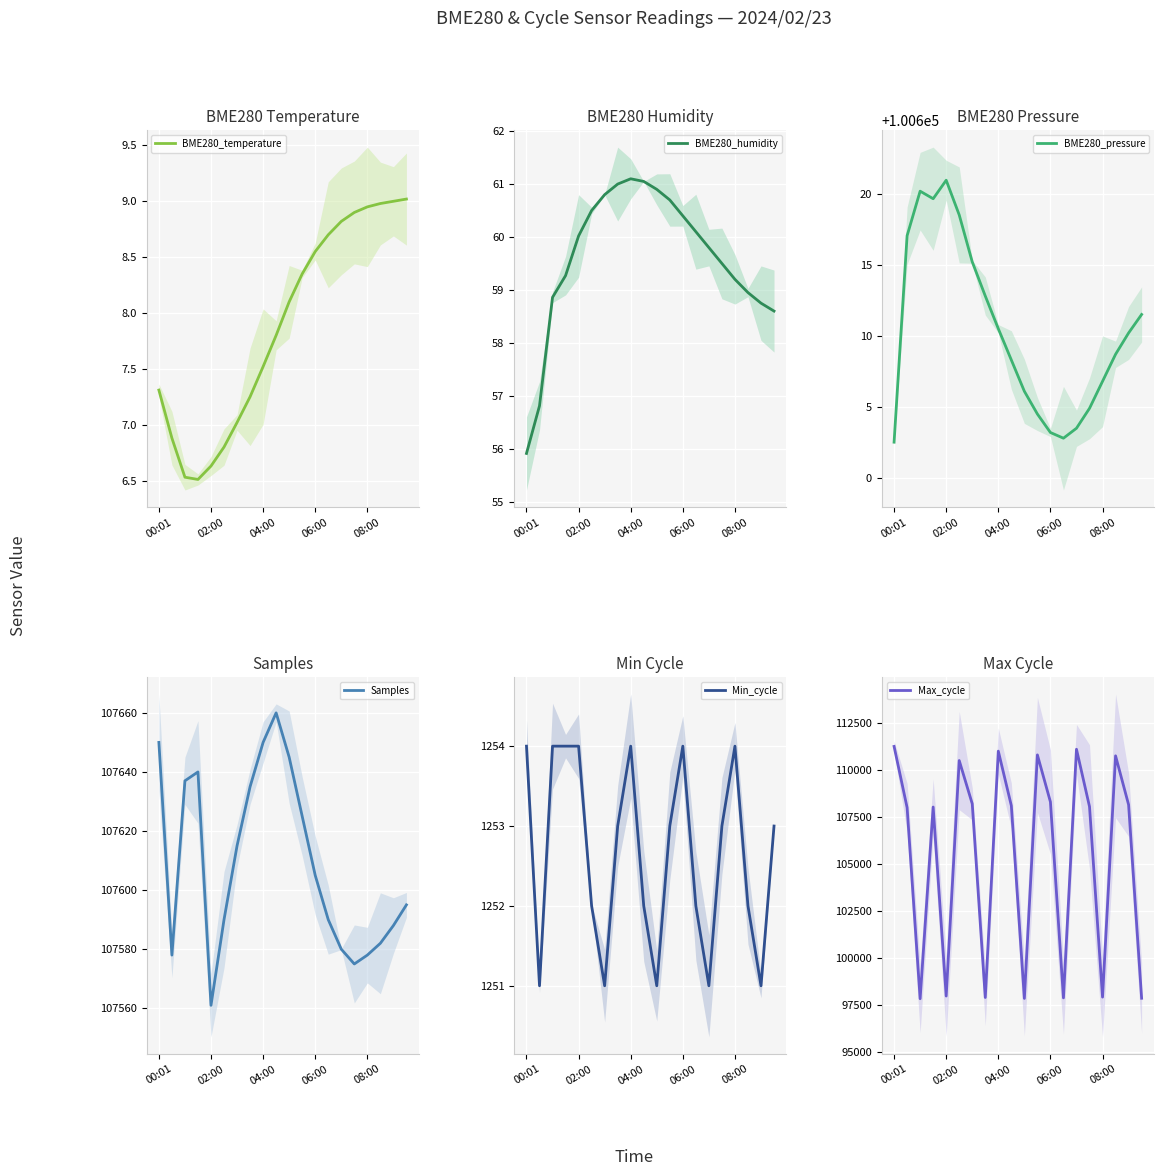

At how many categories does at least one series exceed 68489?

20